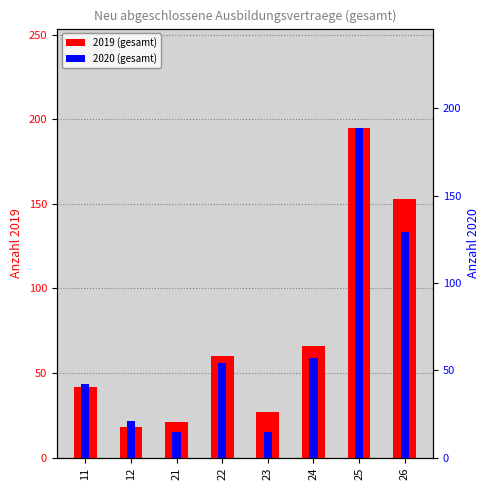

Reading left to right, list all the values displayed in this chart.

2019: 11=42	12=18	21=21	22=60	23=27	24=66	25=195	26=153
2020: 11=42	12=21	21=15	22=54	23=15	24=57	25=189	26=129